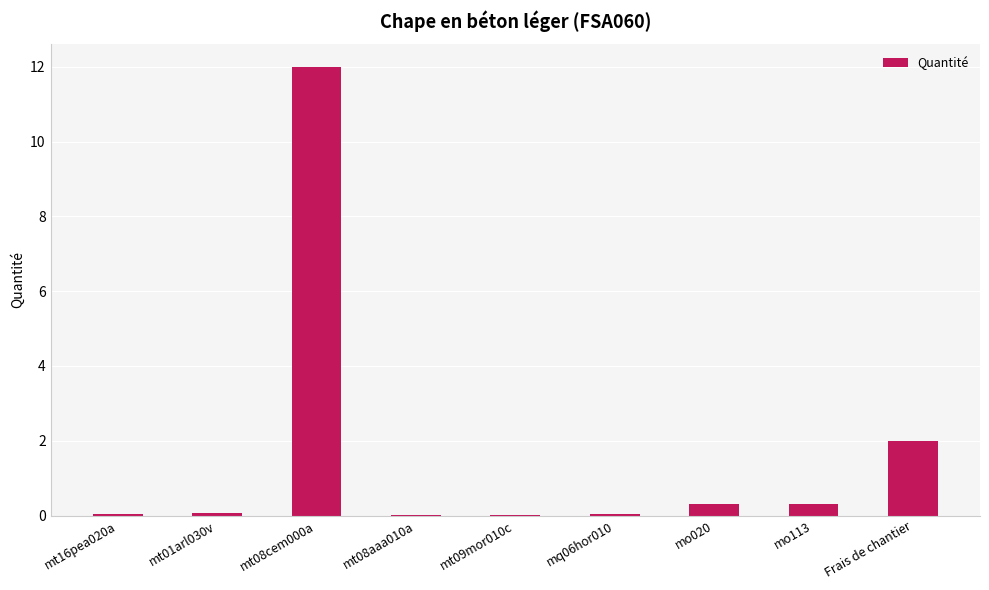

What is the greatest value displayed?

12.0